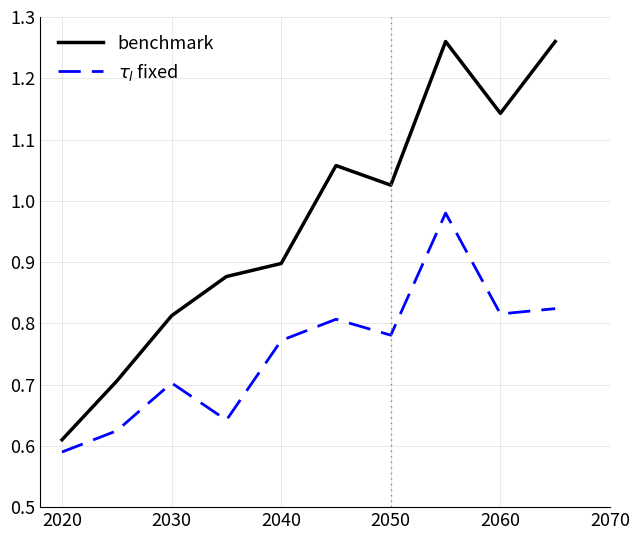

What is the difference between the maximum and minimum values in the $\tau_l$ fixed series?

0.4